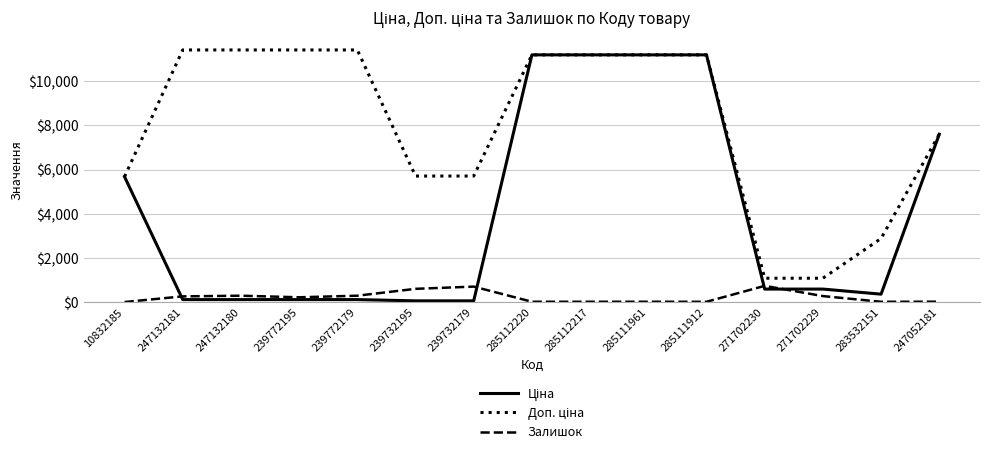

True or false: Залишок has a value of 260.0 at 247132181.

True